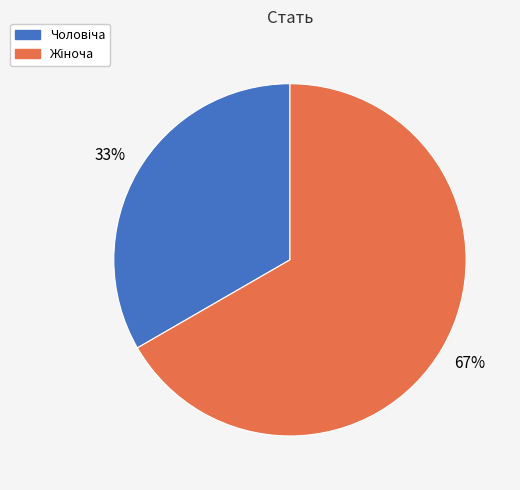

Is there a majority slice in this chart?

Yes